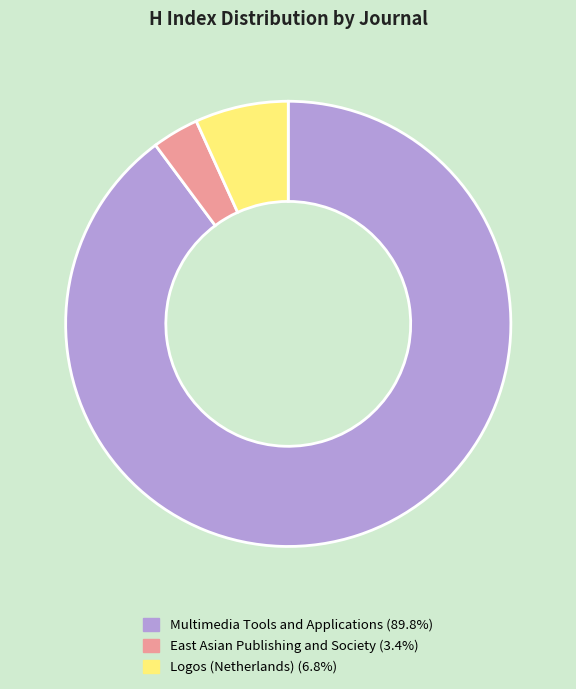

The Multimedia Tools and Applications slice represents 90% of the pie. True or false?

True